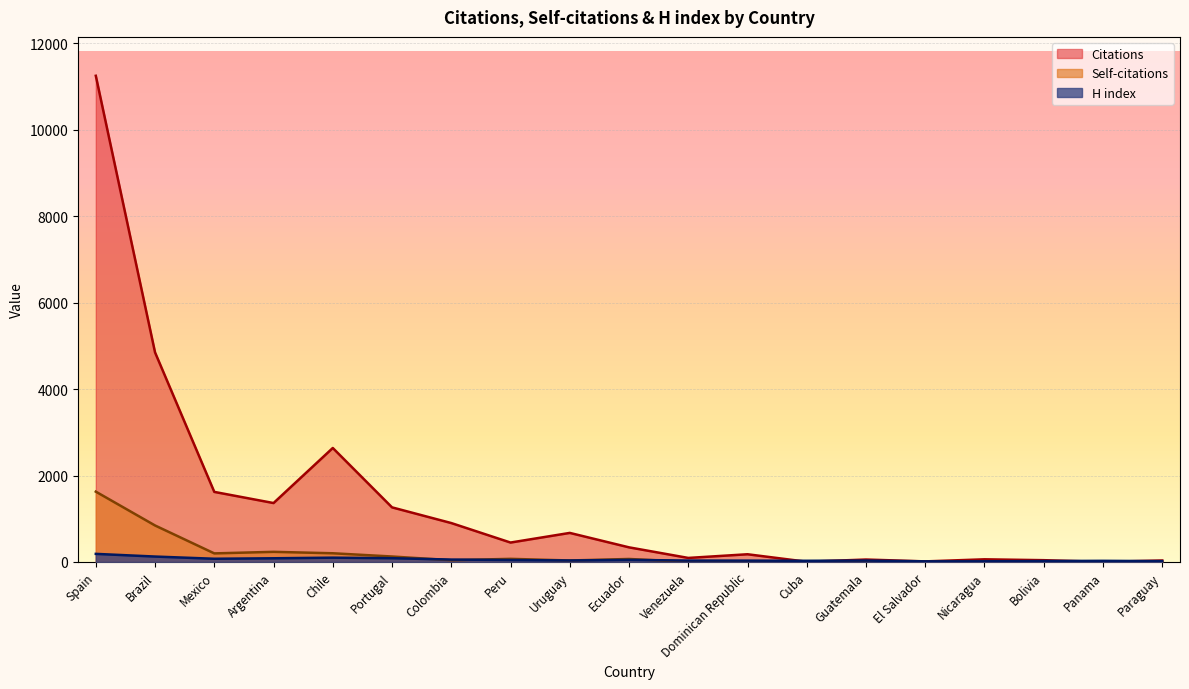

True or false: Citations and Self-citations cross at least once.

False